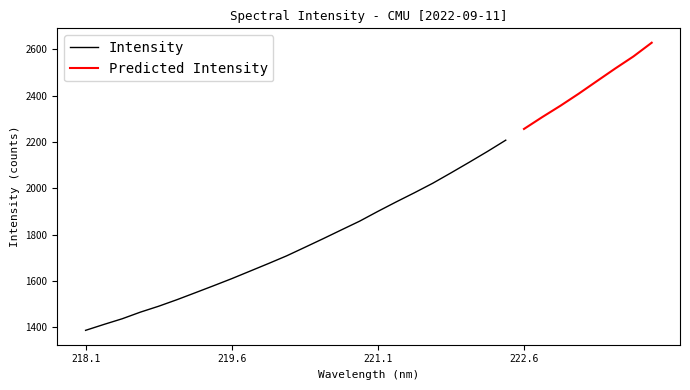

Reading right to left, what are all the values shown in this chart?

223.9802=2629.0	223.7895=2569.7	223.5987=2517.4	223.408=2463.3	223.2172=2408.7	223.0264=2356.7	222.8355=2307.5	222.6447=2256.3	222.4538=2207.7	222.263=2159.0	222.0721=2112.3	221.8812=2066.4	221.6902=2021.5	221.4993=1980.5	221.3083=1940.9	221.1174=1900.1	220.9264=1857.8	220.7354=1820.0	220.5444=1781.9	220.3533=1744.7	220.1623=1707.7	219.9712=1674.3	219.7801=1641.8	219.589=1609.3	219.3979=1578.5	219.2067=1548.2	219.0156=1518.3	218.8244=1490.0	218.6332=1464.5	218.442=1435.7	218.2508=1411.2	218.0596=1385.7